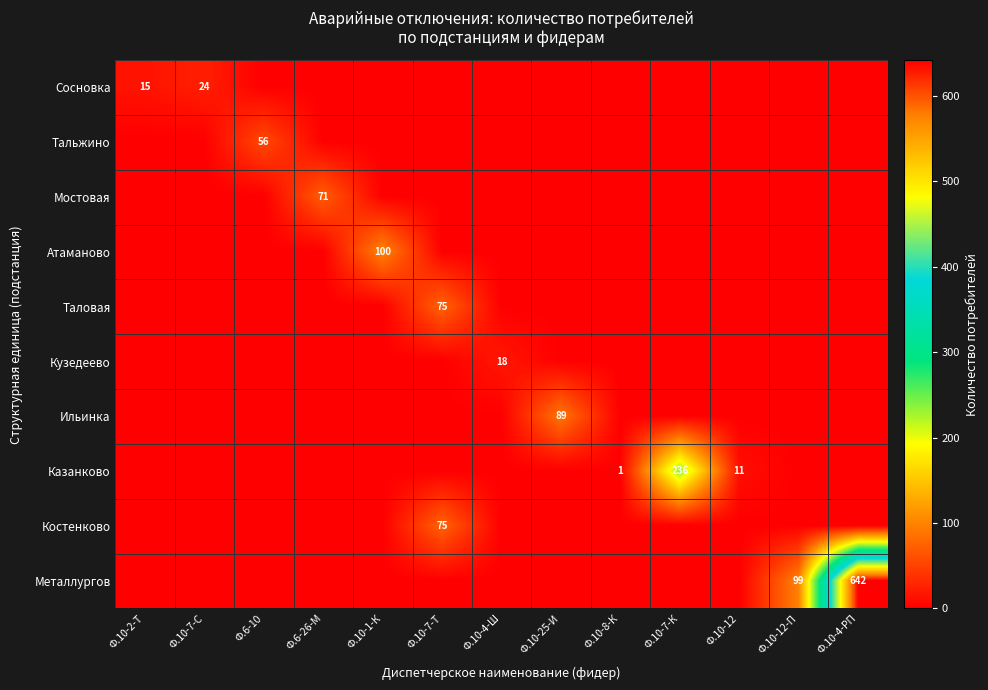

Rank the categories by Сосновка value from highest to lowest.

Ф.10-7-С, Ф.10-2-Т, Ф.6-10, Ф.6-26-М, Ф.10-1-К, Ф.10-7-Т, Ф.10-4-Ш, Ф.10-25-И, Ф.10-8-К, Ф.10-7-К, Ф.10-12, Ф.10-12-П, Ф.10-4-РП